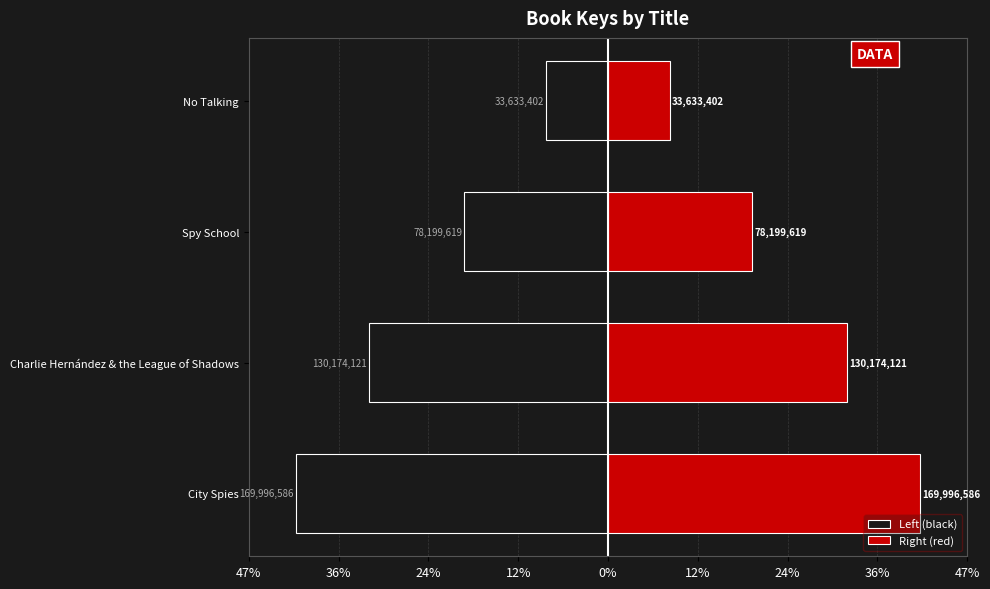

Rank the series by their average value, from highest to lowest.

Right (red), Left (black)